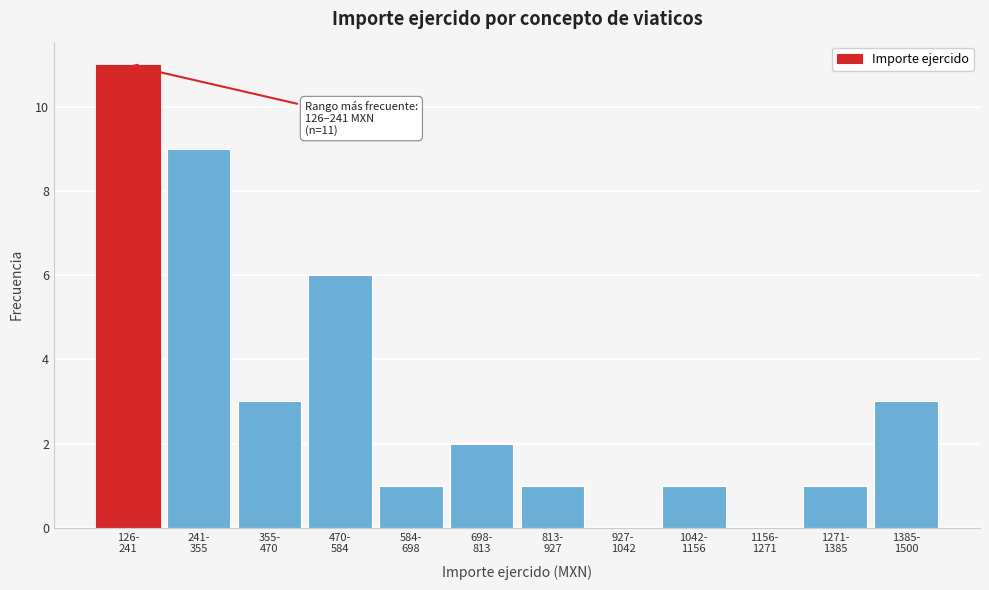

What is the sum of all values?

38